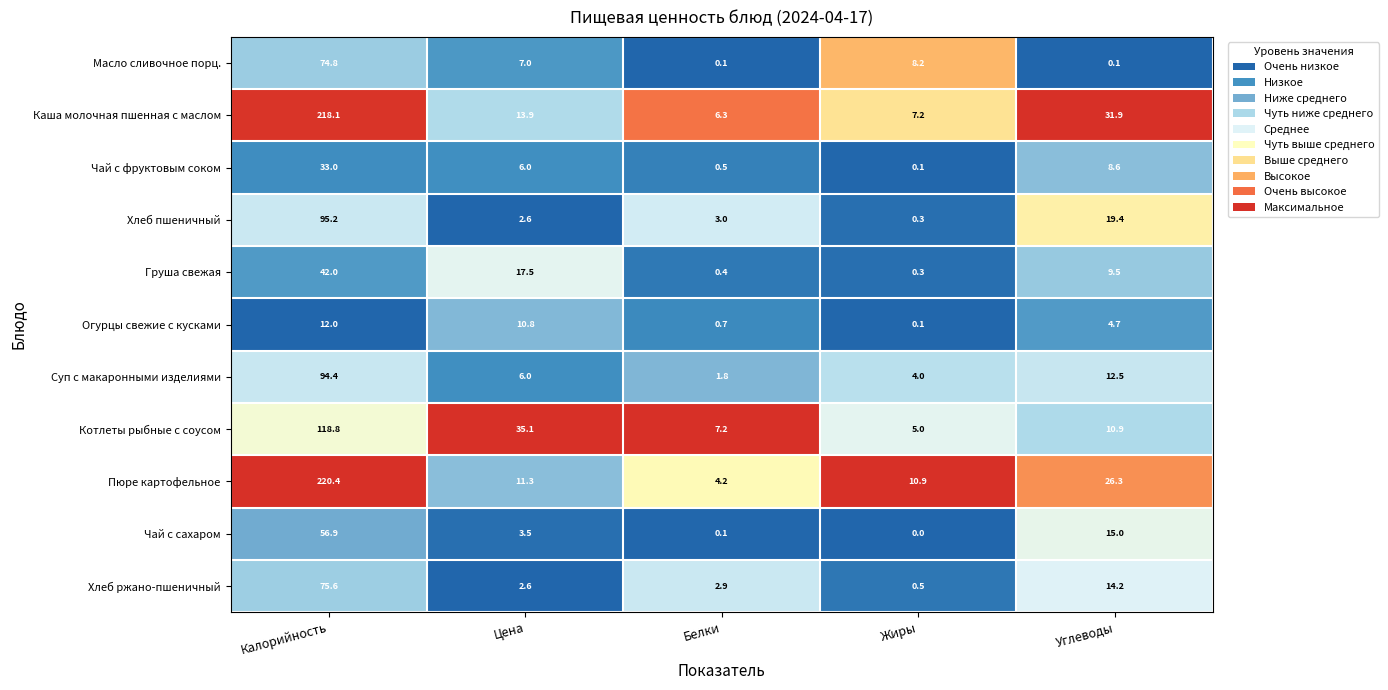

What is the difference between the highest and lowest values at Жиры?

10.9